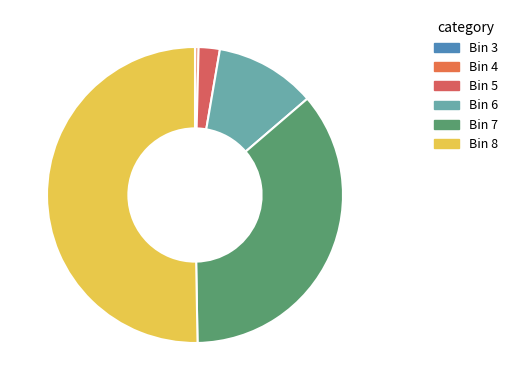

Which category has the smallest portion of the pie?

Bin 3